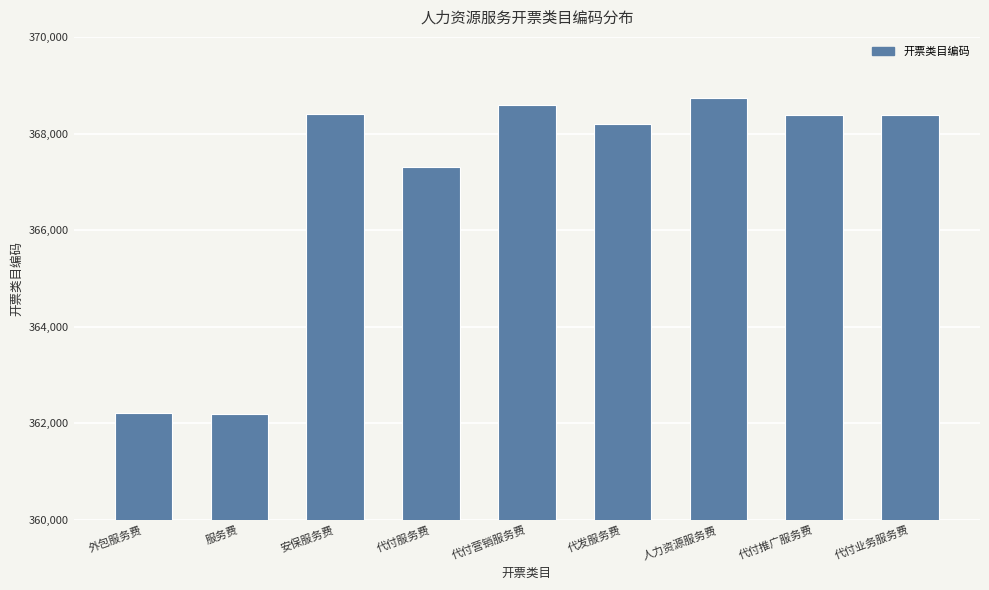

What is the smallest value displayed?

362202